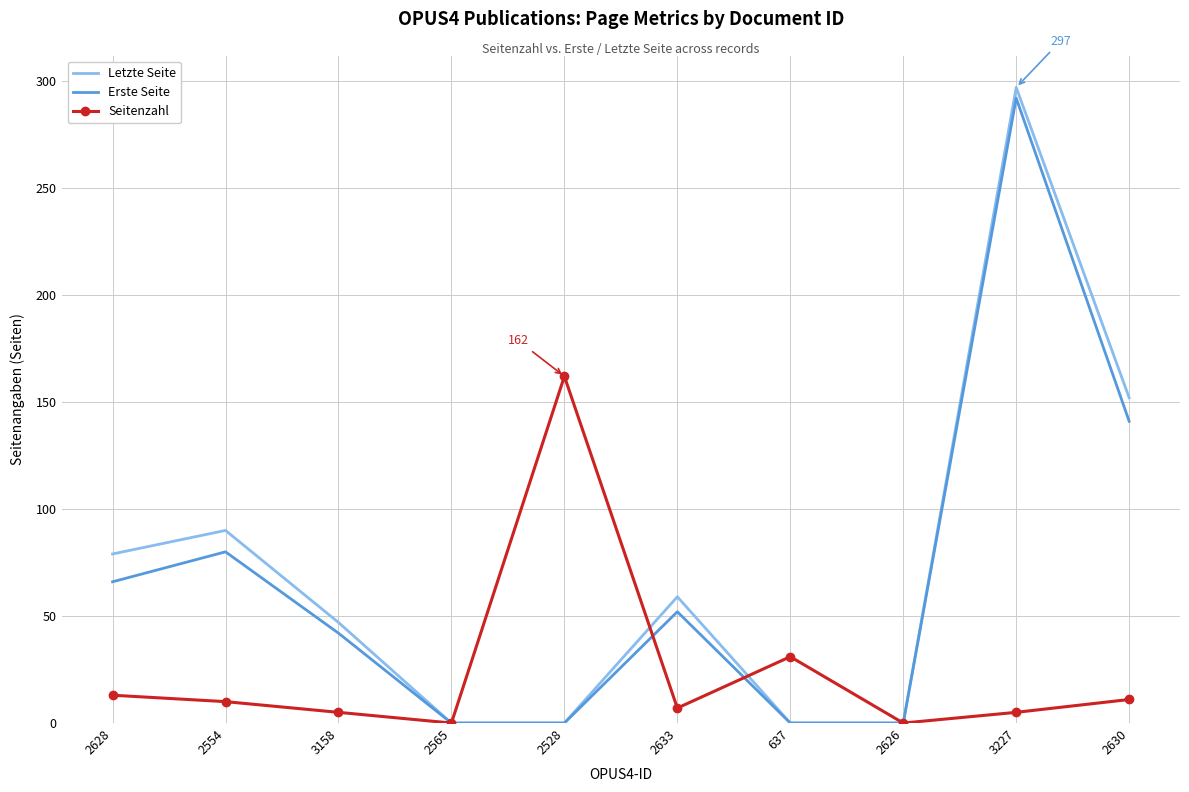

What position from the right is 2628?

10